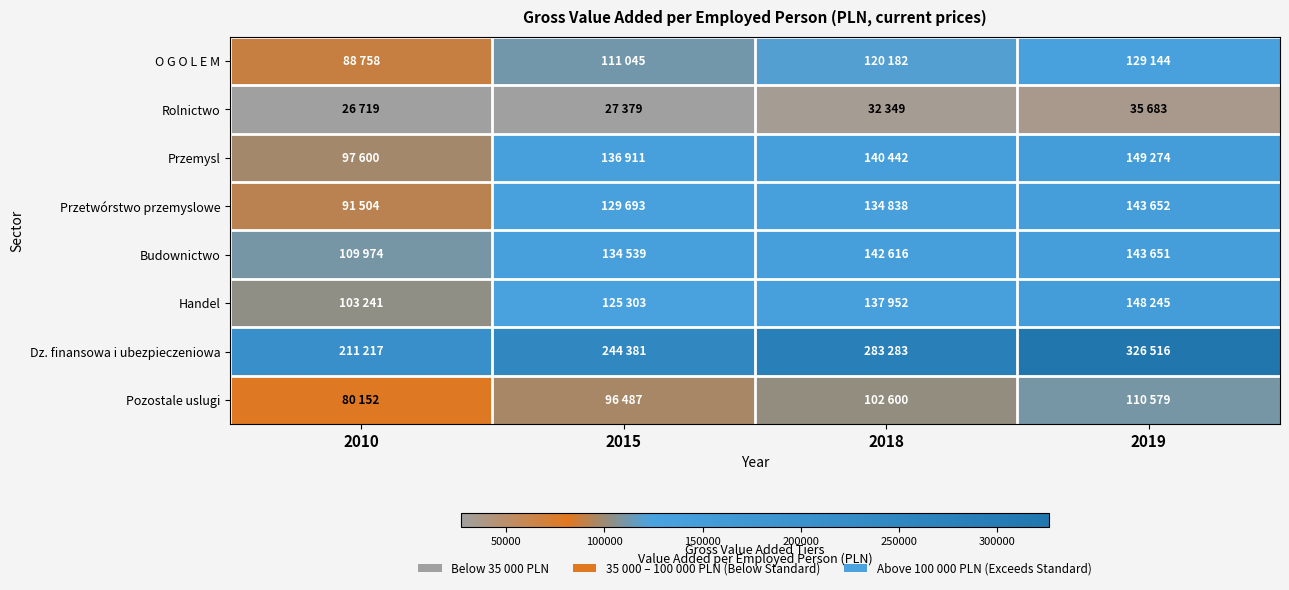

Between 2010 and 2015, which is larger?

2015